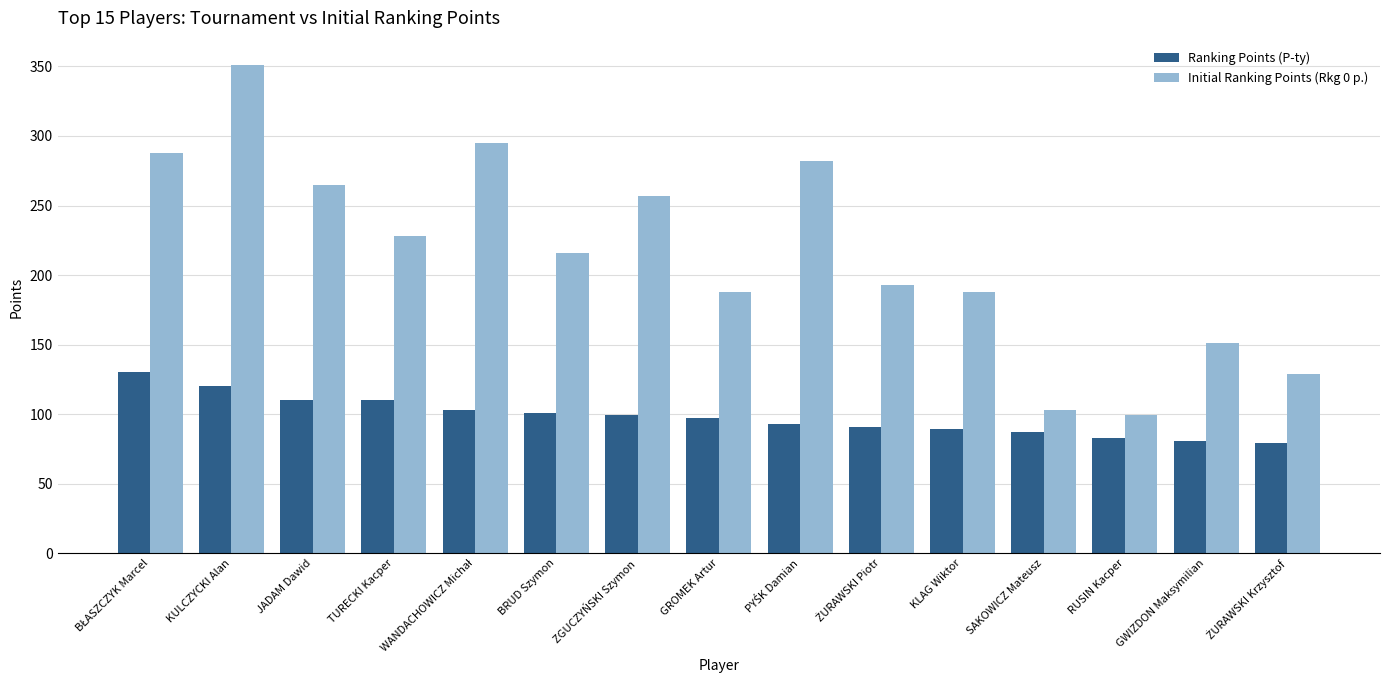

What is the difference between the Initial Ranking Points (Rkg 0 p.) values at BRUD Szymon and TURECKI Kacper?

12